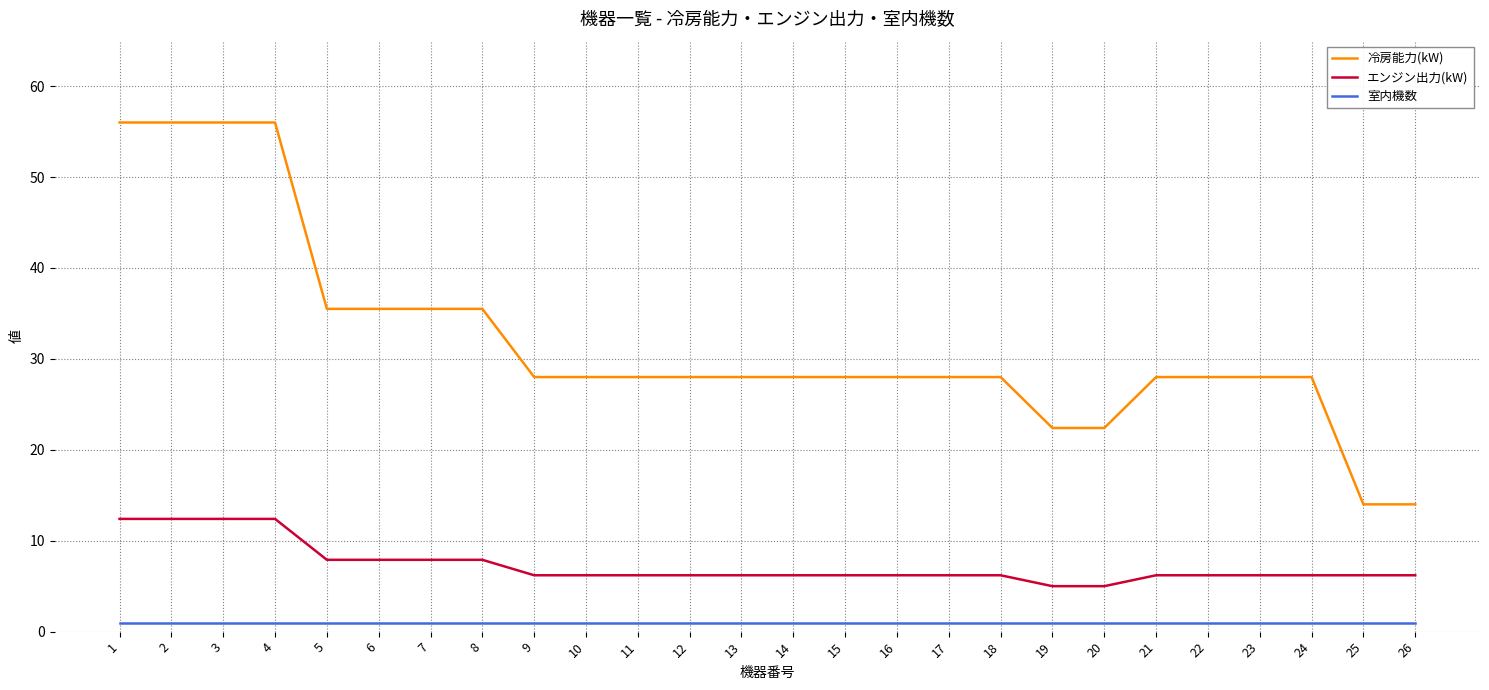

At which label does 冷房能力(kW) first exceed 28?

1